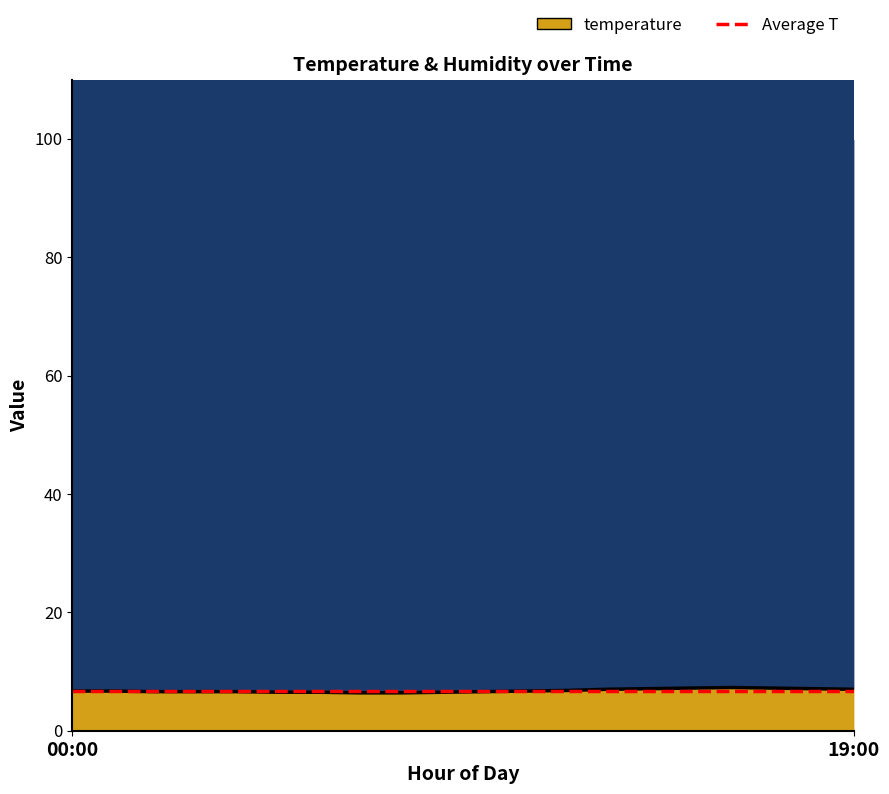

How many lines are shown in the chart?

1